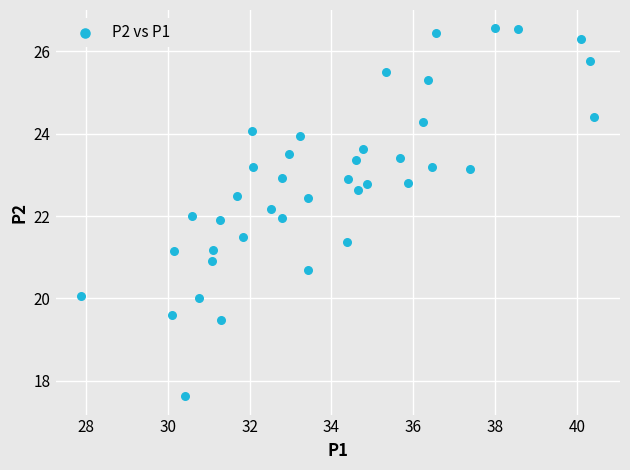

What is the range of X values (max minus min)?

12.6